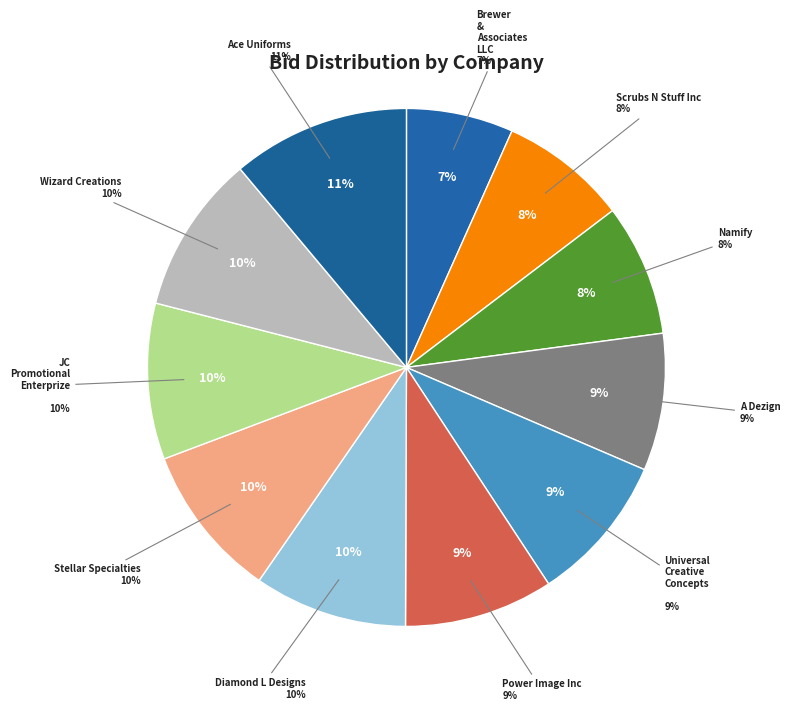

What percentage is the Namify slice, to the nearest percent?

8%